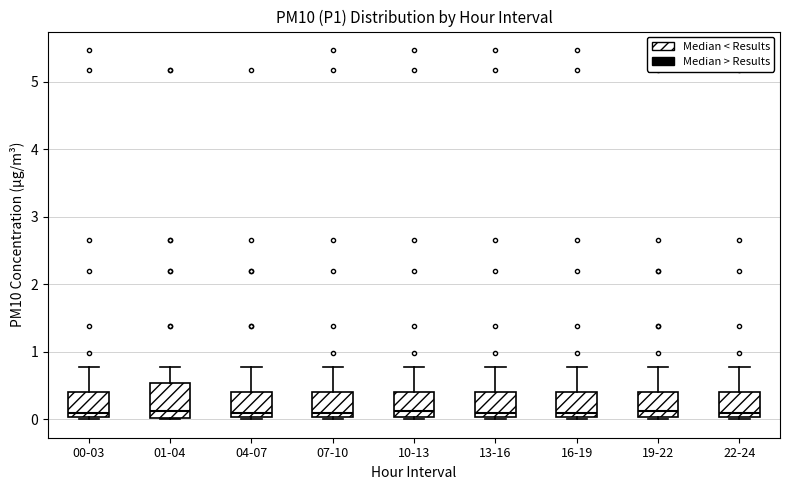

Reading left to right, read every box against the y-axis: the position of its median line, the range the box covers, and the ends of its whiskers. The values are not printed on the chart, so give them approximately, as read against the axis.

00-03: median 0.1, box 0.0 to 0.4, whiskers 0.0 to 0.8
01-04: median 0.1, box 0.0 to 0.5, whiskers 0.0 to 0.8
04-07: median 0.1, box 0.0 to 0.4, whiskers 0.0 to 0.8
07-10: median 0.1, box 0.0 to 0.4, whiskers 0.0 to 0.8
10-13: median 0.1, box 0.0 to 0.4, whiskers 0.0 to 0.8
13-16: median 0.1, box 0.0 to 0.4, whiskers 0.0 to 0.8
16-19: median 0.1, box 0.0 to 0.4, whiskers 0.0 to 0.8
19-22: median 0.1, box 0.0 to 0.4, whiskers 0.0 to 0.8
22-24: median 0.1, box 0.0 to 0.4, whiskers 0.0 to 0.8